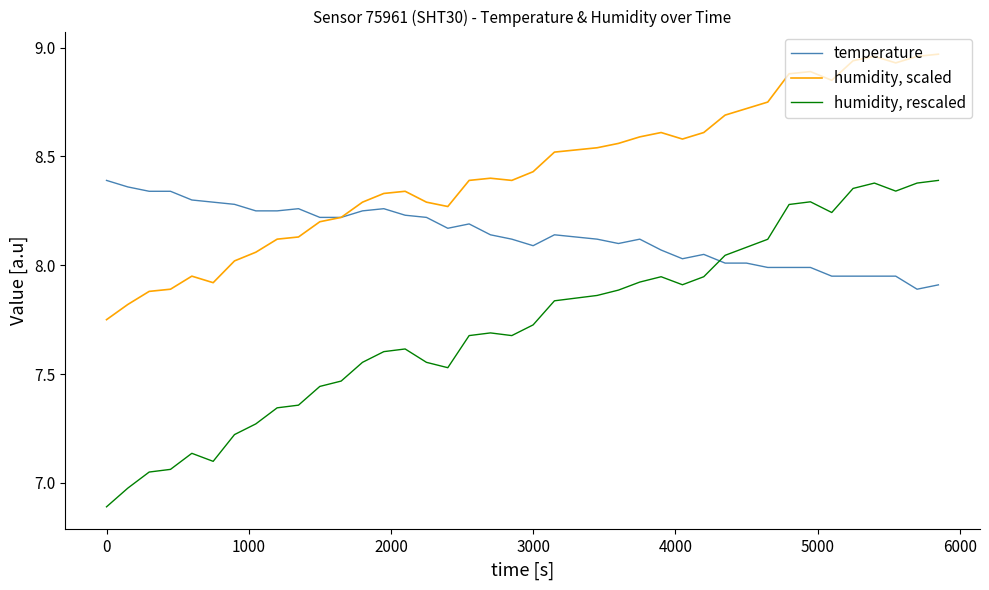

What is the minimum value for humidity, rescaled?

6.9